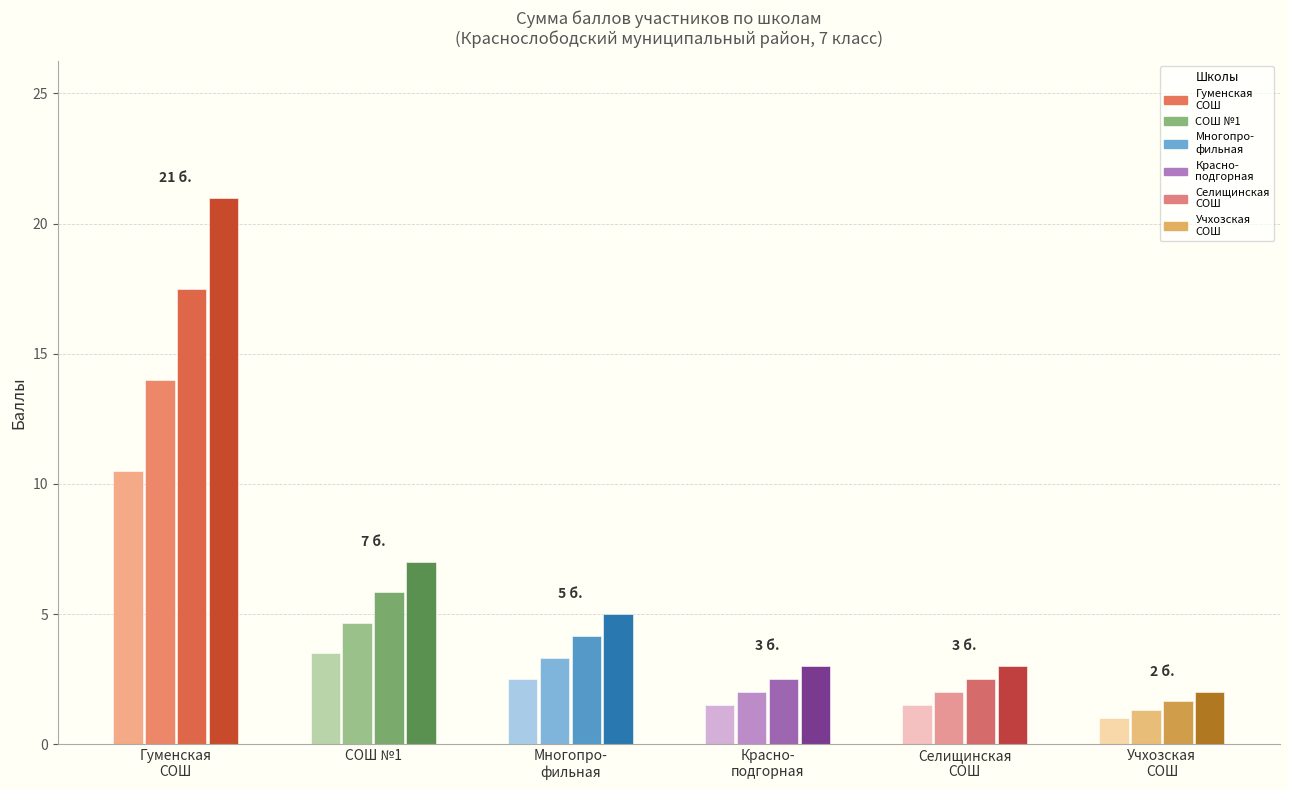

Is the value of МБОУ "Учхозская СОШ" at МБОУ "Краснослободский многопрофильный" greater than the value of МБОУ "Селищинская СОШ" at МБОУ "ОЦ "Краснослободская СОШ №1"?

No